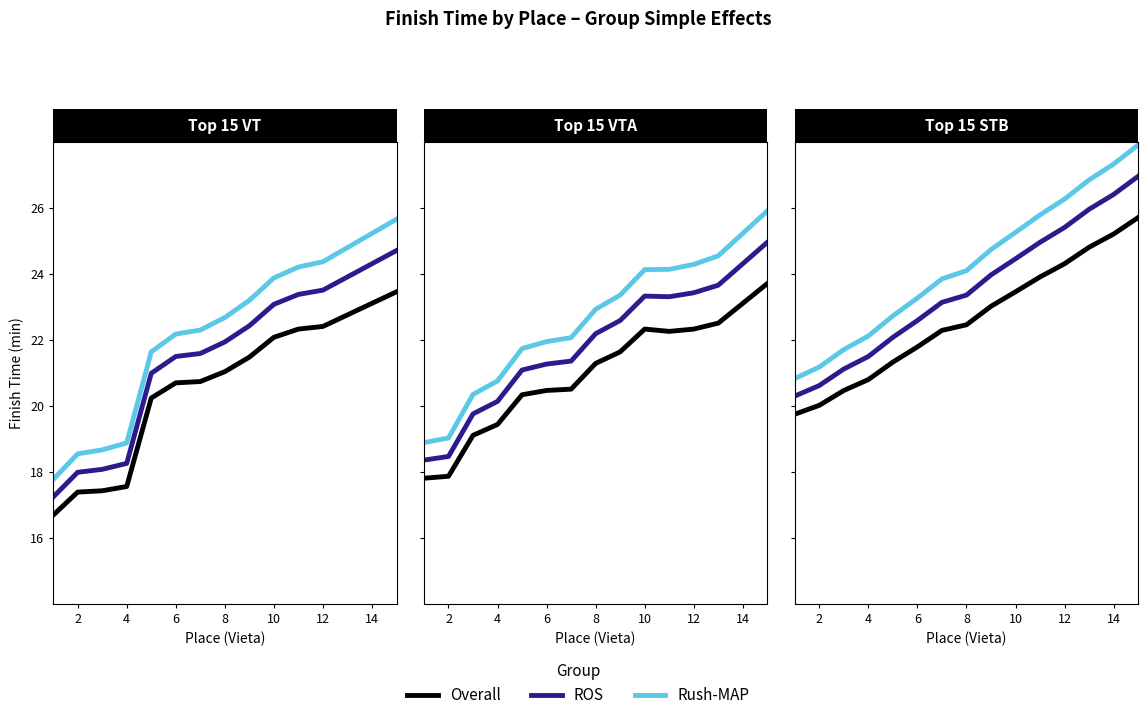

How many lines are shown in the chart?

3